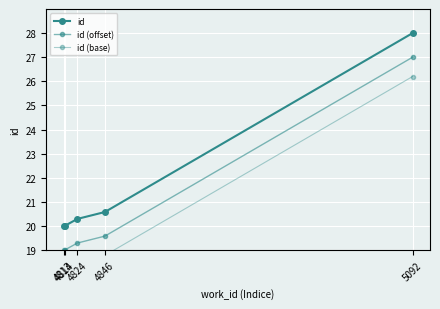

Is this an area chart (filled region under the line)?

No